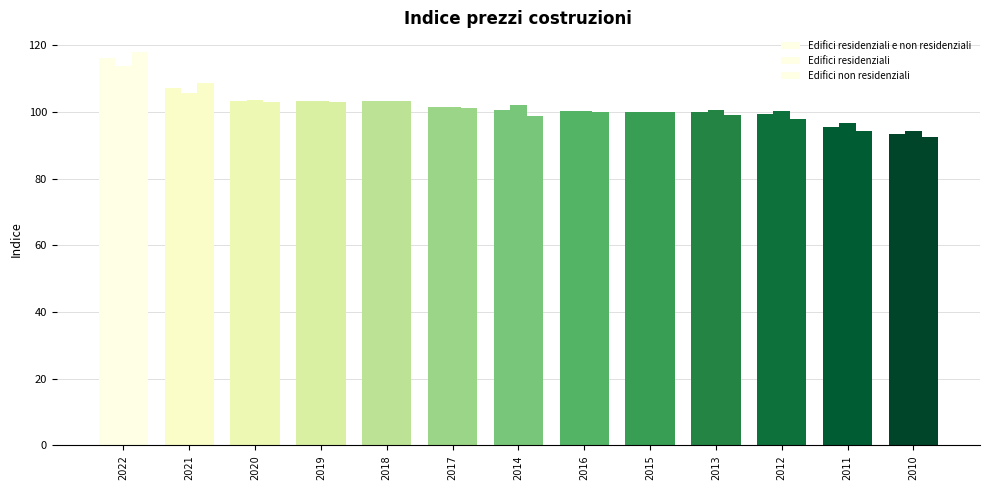

How many series are shown in this chart?

3